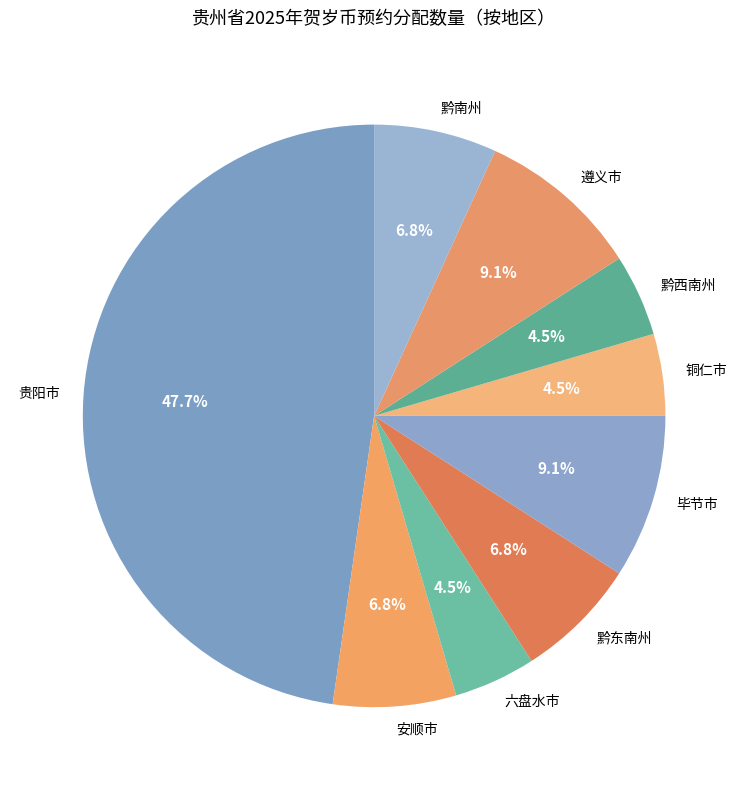

What percentage is NOT represented by 黔西南州?

95.5%